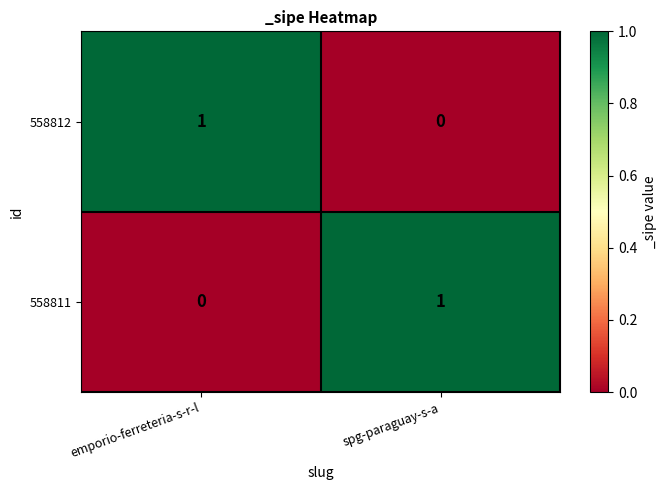

Count the number of data series in this chart.

2